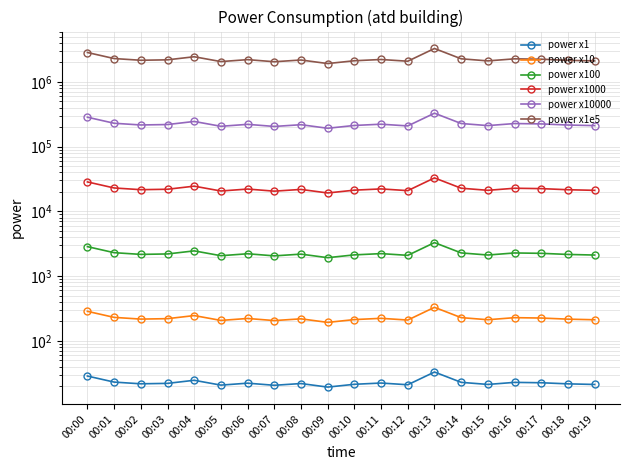

Between 00:18 and 00:17, which is larger?

00:17